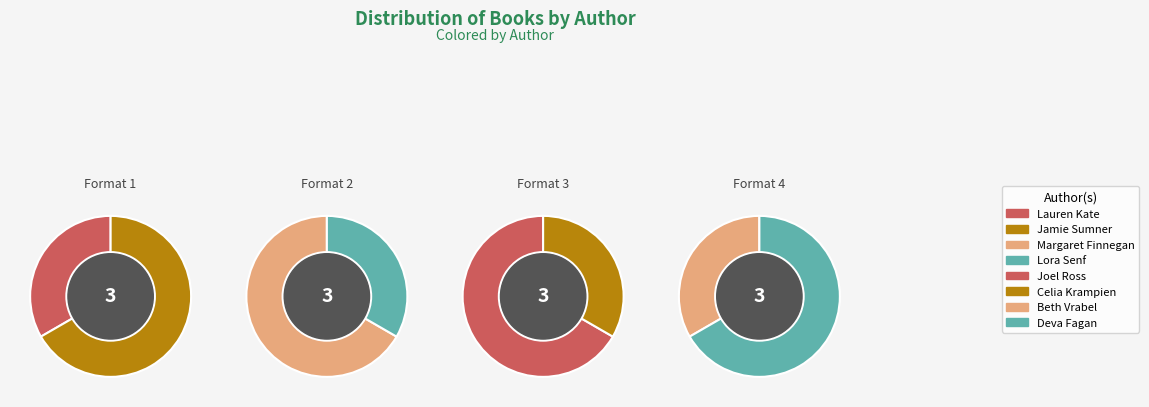

What is the ratio of the value at Beth Vrabel to the value at Margaret Finnegan?

0.5